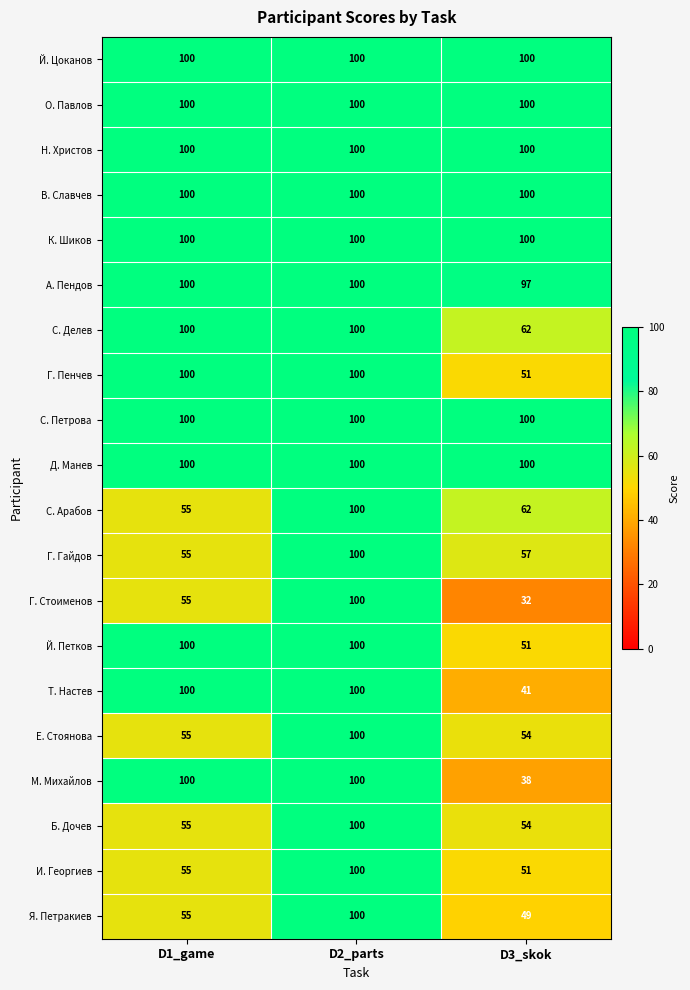

True or false: Г. Гайдов has a value of 87 at D1_game.

False